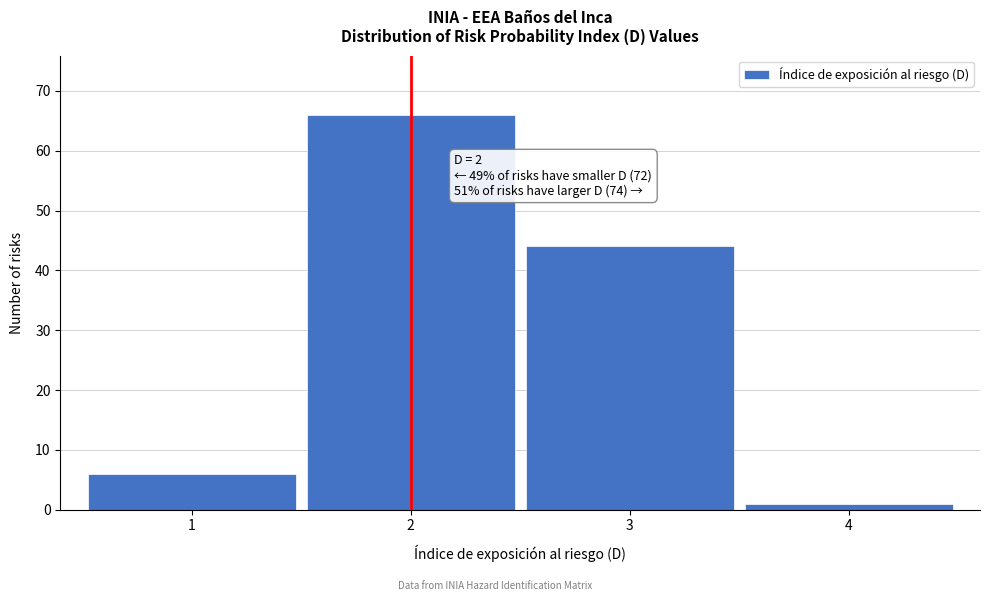

Over which range of the x-axis is the bar tallest?

1.5 to 2.5